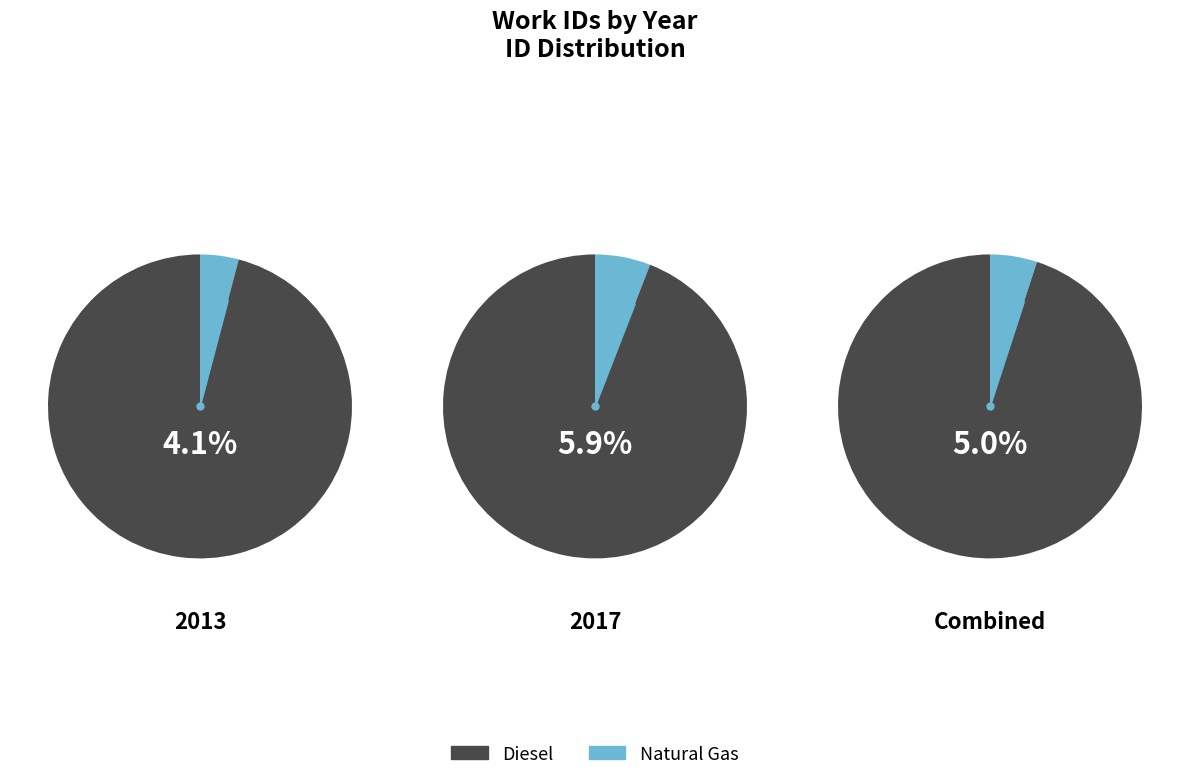

The 2013-11-02 slice represents 30% of the pie. True or false?

False